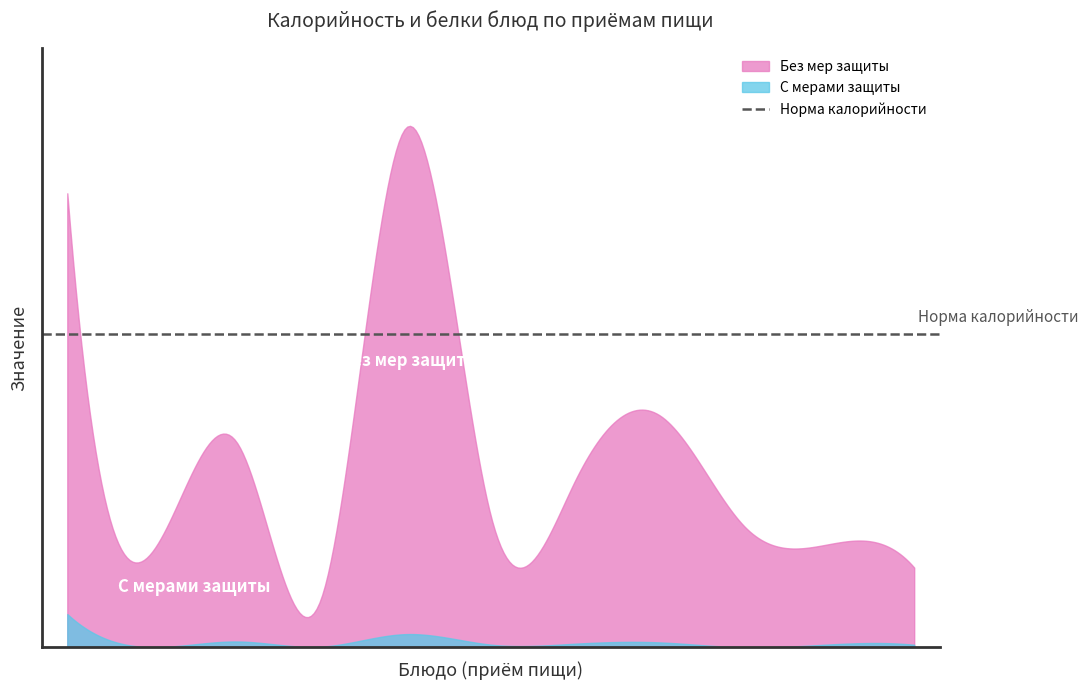

Is it true that Без мер защиты equals 66.0 at Обед (Хлеб бел.)?

True